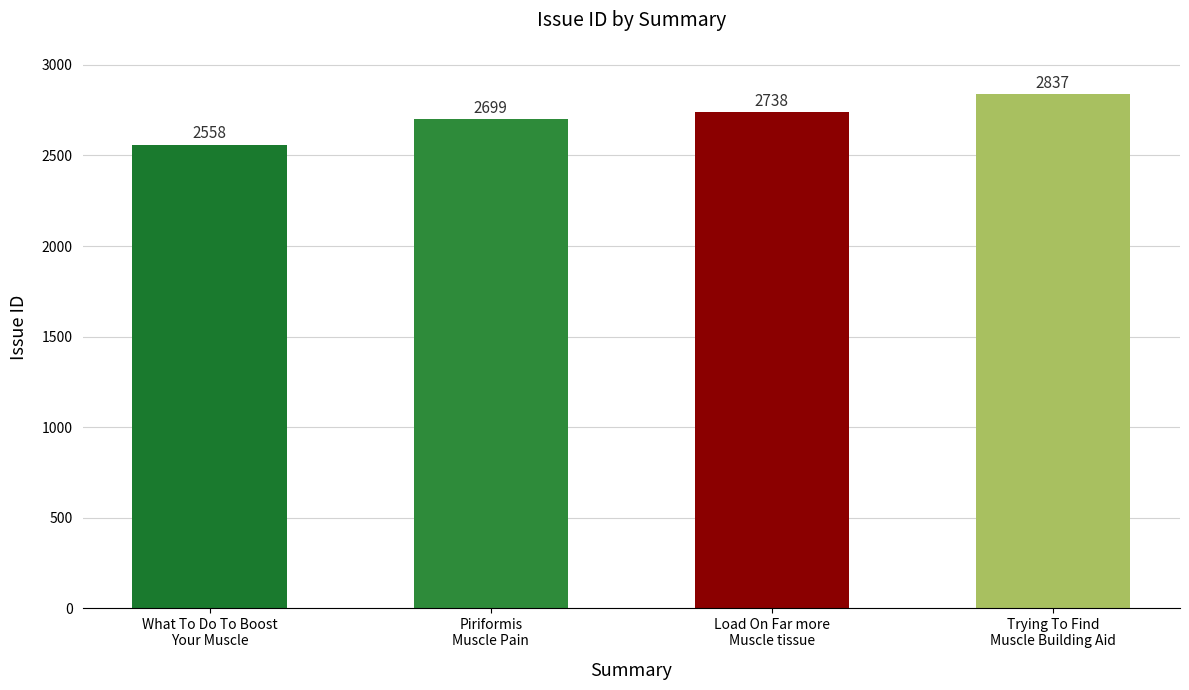

How many distinct data groups are displayed?

1